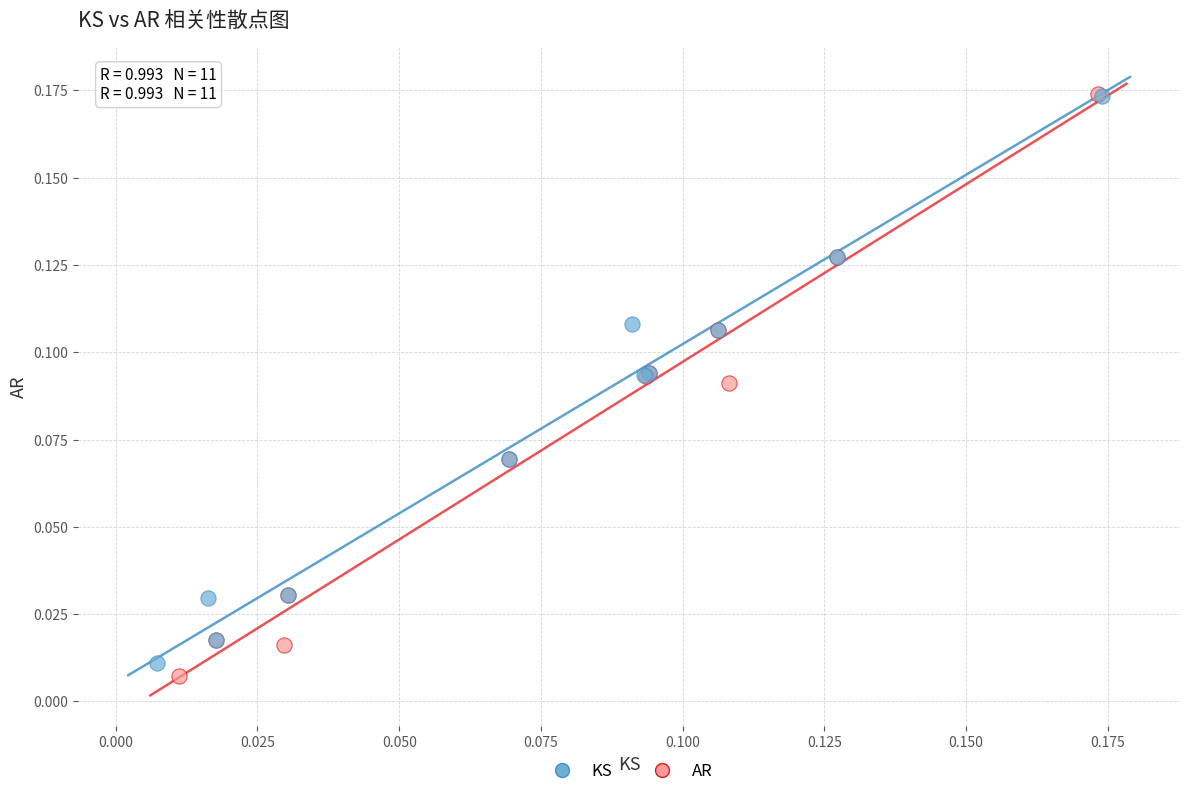

Which series has the largest Y range (max minus min)?

AR